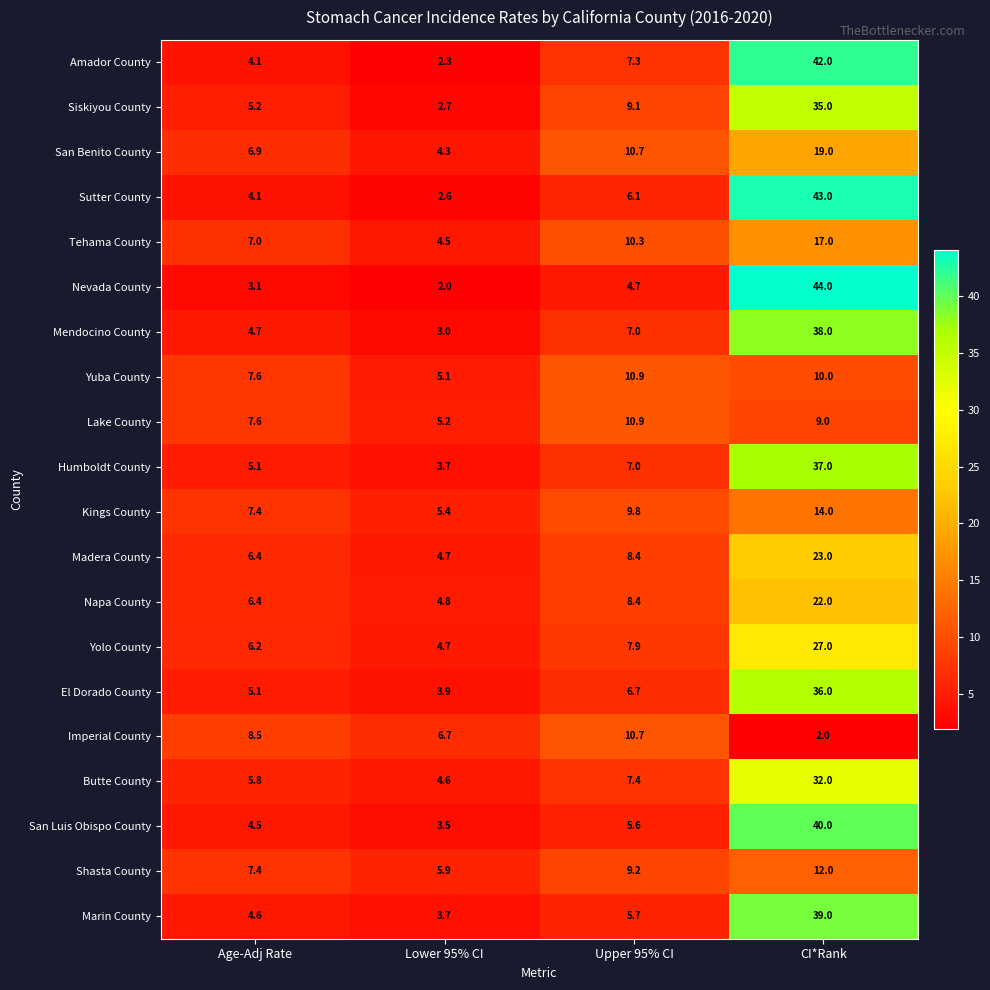

What is the minimum value for Lake County?

5.2